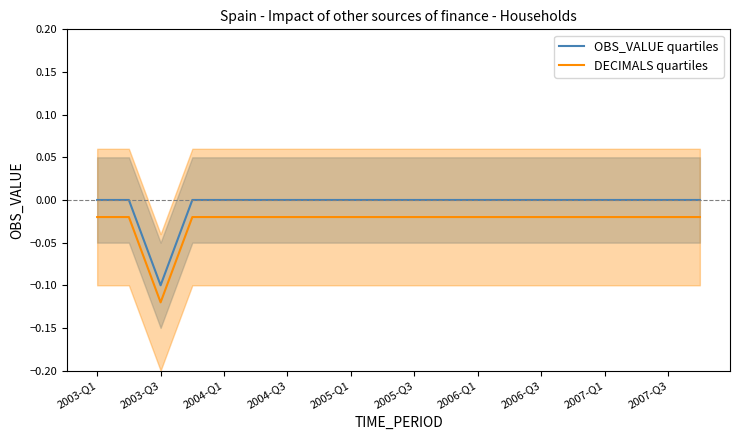

The OBS_VALUE quartiles series shows -0.0 at 2003-Q3. True or false?

False